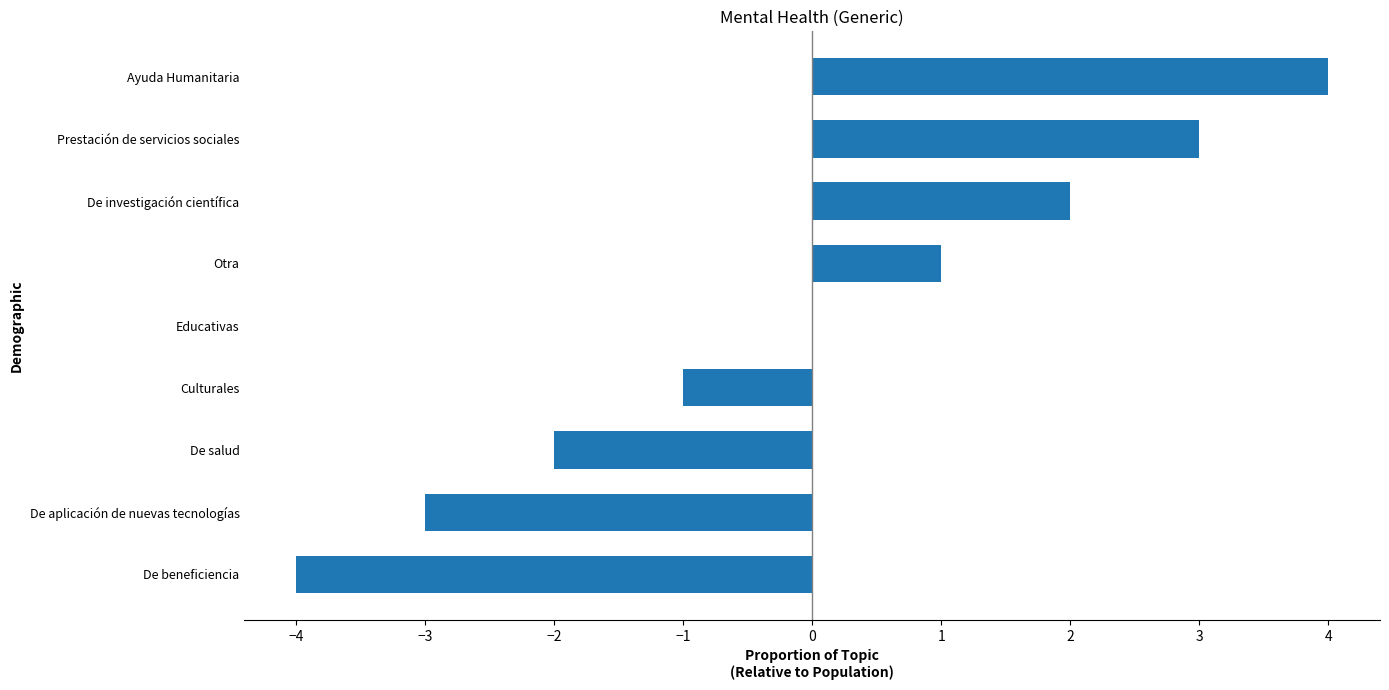

What is the greatest value displayed?

4